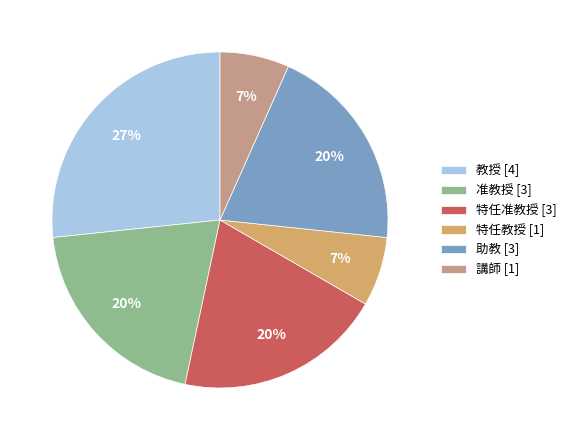

Is 教授 the majority of the pie?

No